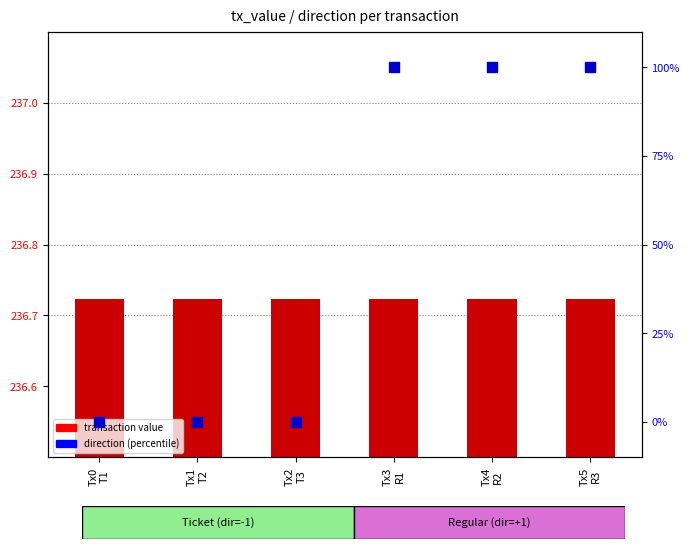

At which category is the sum across all series the highest?

Tx3
R1